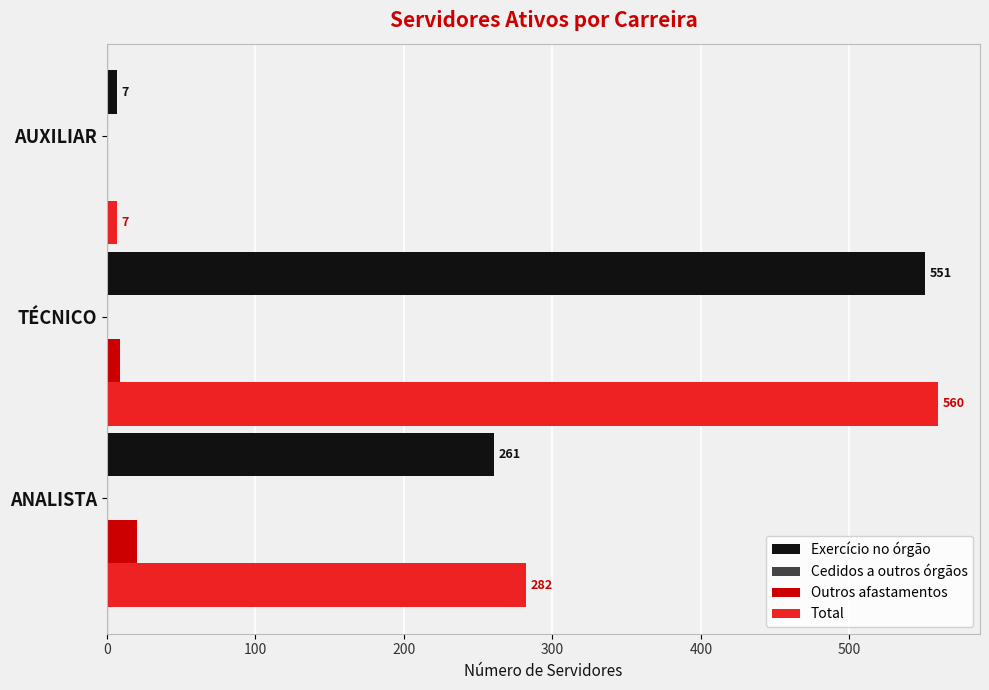

At which label is Outros afastamentos closest to 10?

TÉCNICO